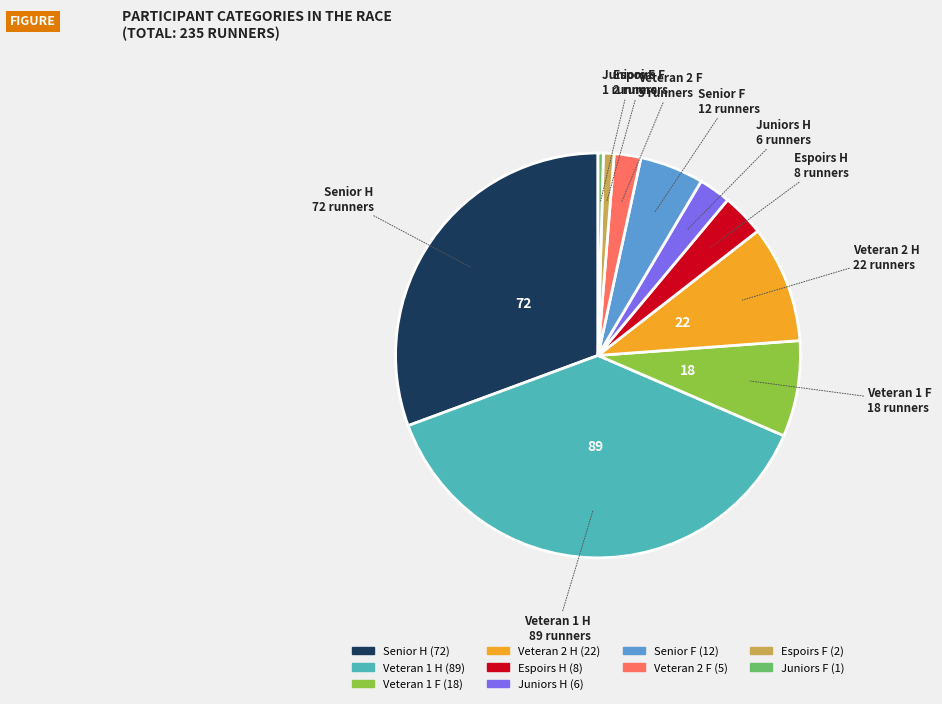

How many segments does this pie chart have?

10